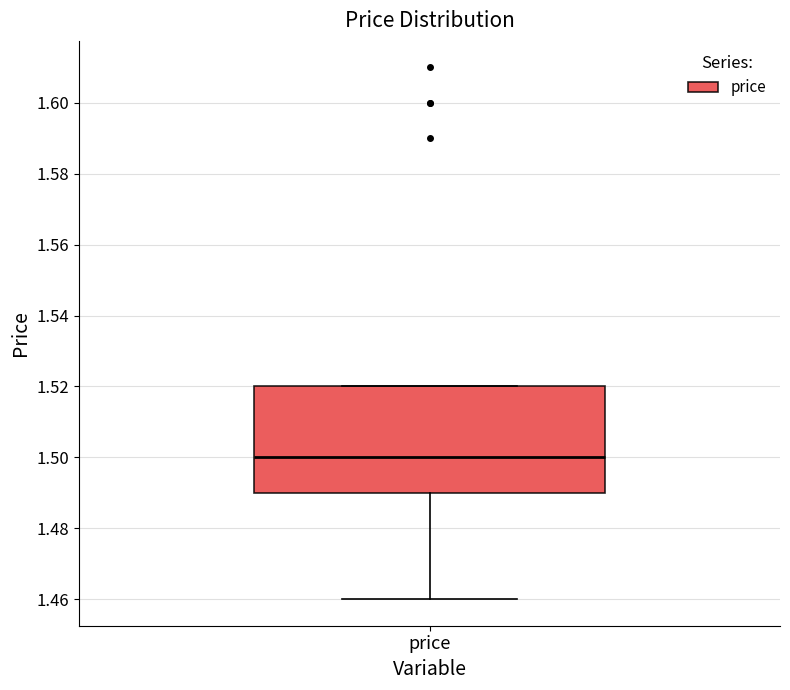

Read this box plot against the y-axis: the position of the median line, the range covered by the box, and the ends of both whiskers. The values are not printed on the chart, so give them approximately, as read against the axis.

median 1.50, box 1.49 to 1.52, whiskers 1.46 to 1.52